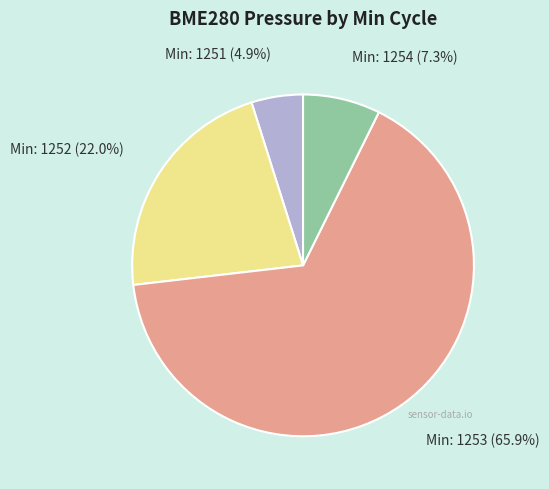

Is there any slice that represents more than half of the pie?

Yes